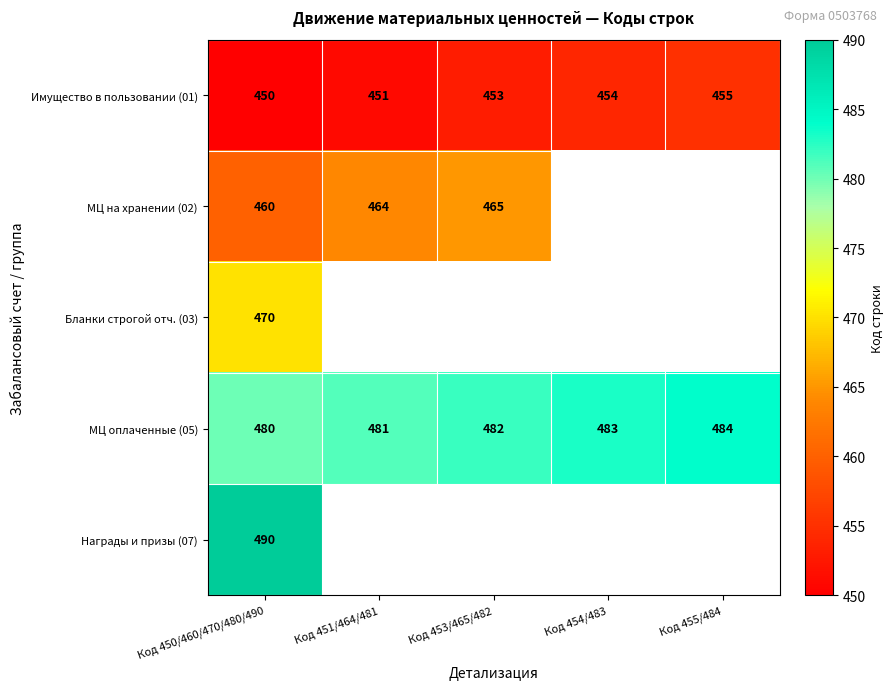

What is the spread (max minus min) of values at Код 455/484?

29.0